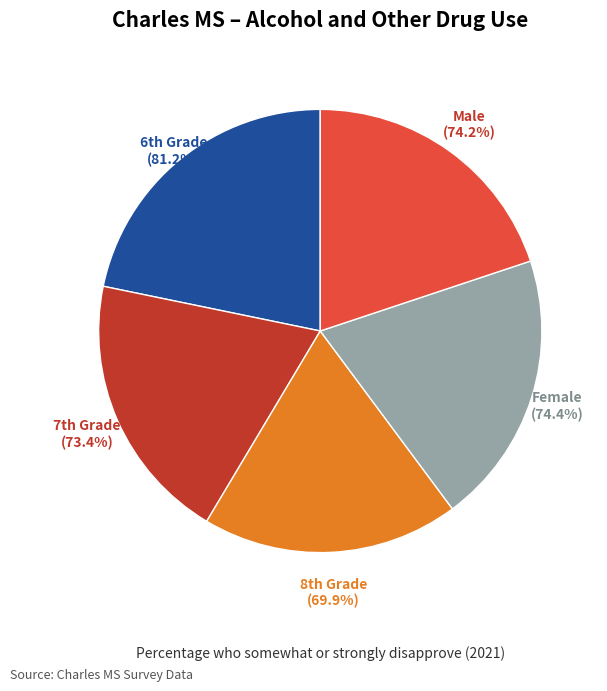

How many slices are in this pie chart?

5